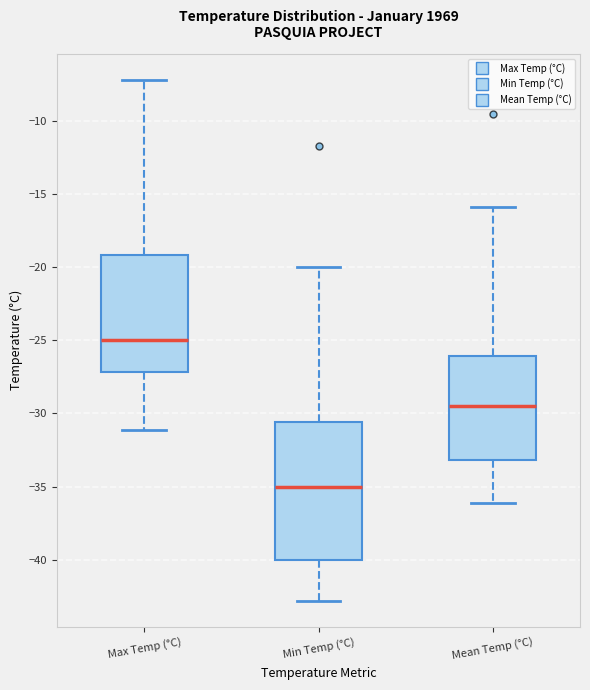

Reading left to right, read every box against the y-axis: the position of its median line, the range the box covers, and the ends of its whiskers. The values are not printed on the chart, so give them approximately, as read against the axis.

Max Temp (°C): median -25.0, box -27.0 to -19.0, whiskers -31.0 to -7.0
Min Temp (°C): median -35.0, box -40.0 to -30.5, whiskers -43.0 to -20.0
Mean Temp (°C): median -29.5, box -33.0 to -26.0, whiskers -36.0 to -16.0